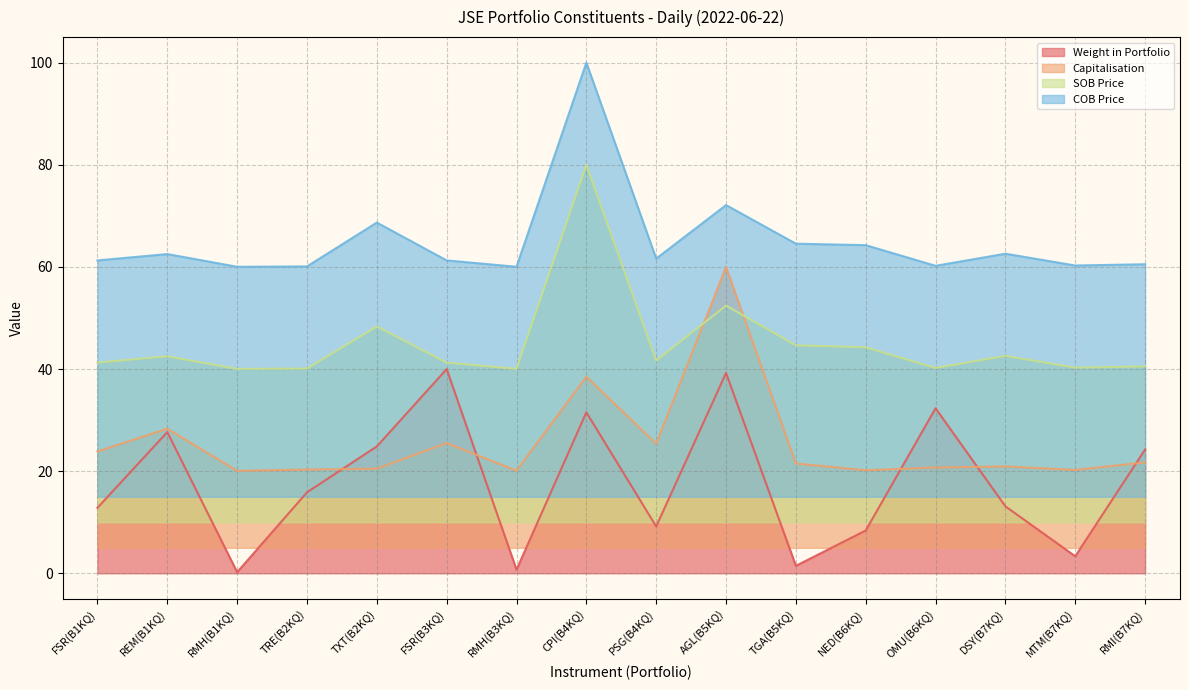

How many categories are shown in the chart?

16